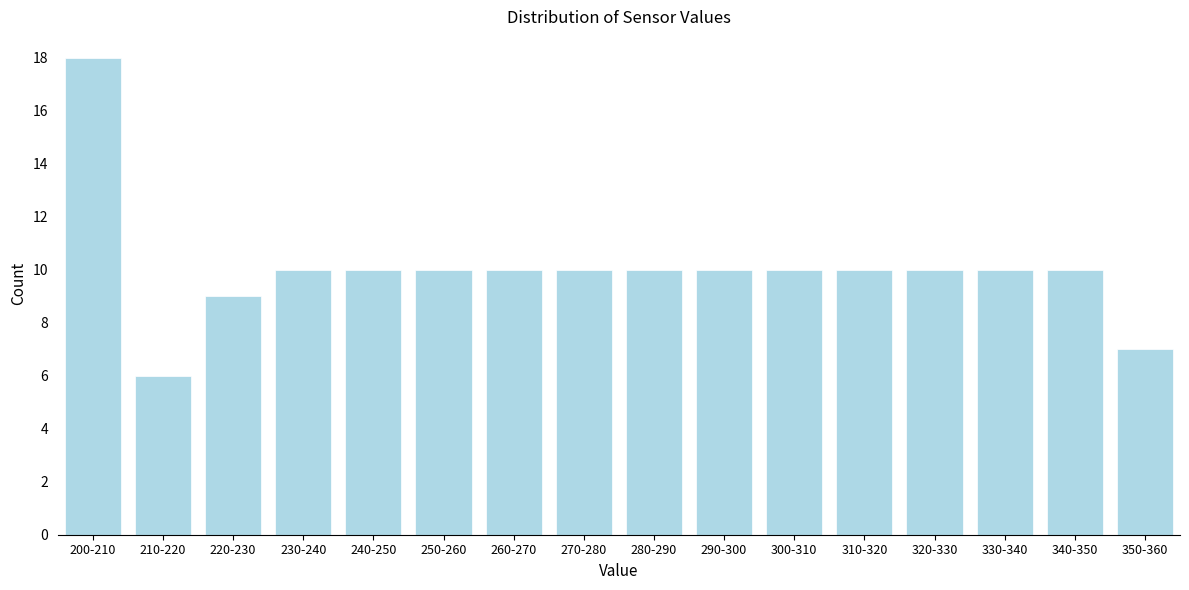

Reading right to left, what are all the values shown in this chart?

350-360=7	340-350=10	330-340=10	320-330=10	310-320=10	300-310=10	290-300=10	280-290=10	270-280=10	260-270=10	250-260=10	240-250=10	230-240=10	220-230=9	210-220=6	200-210=18